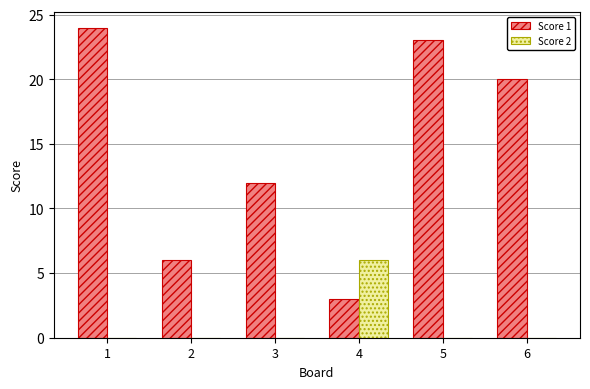

At which category is the sum across all series the highest?

1